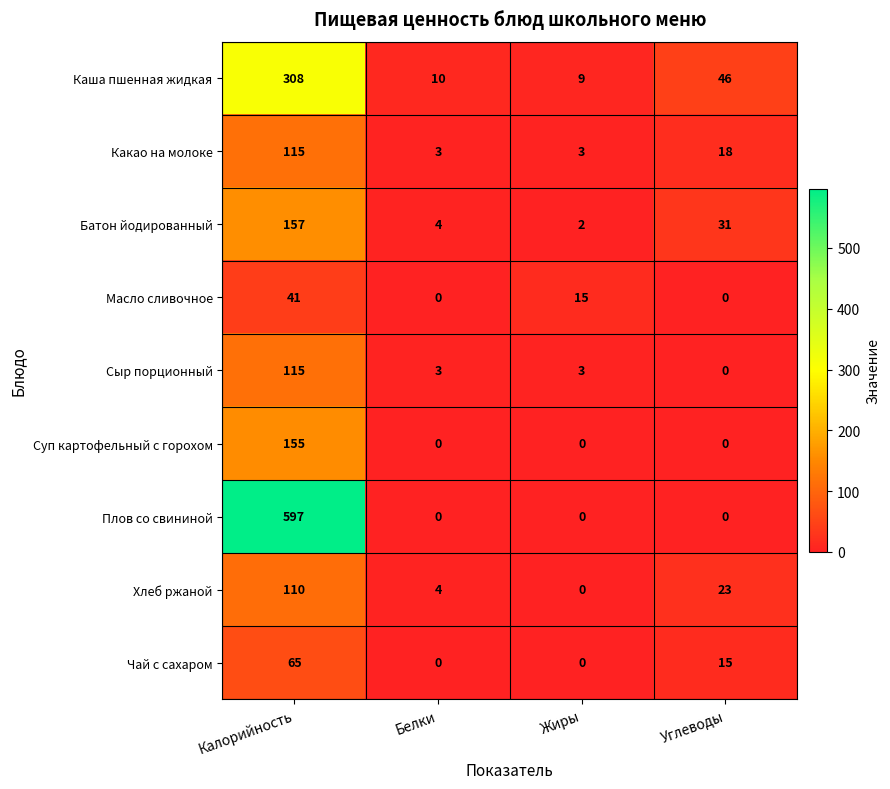

Which series has the largest total across all categories?

Плов со свининой